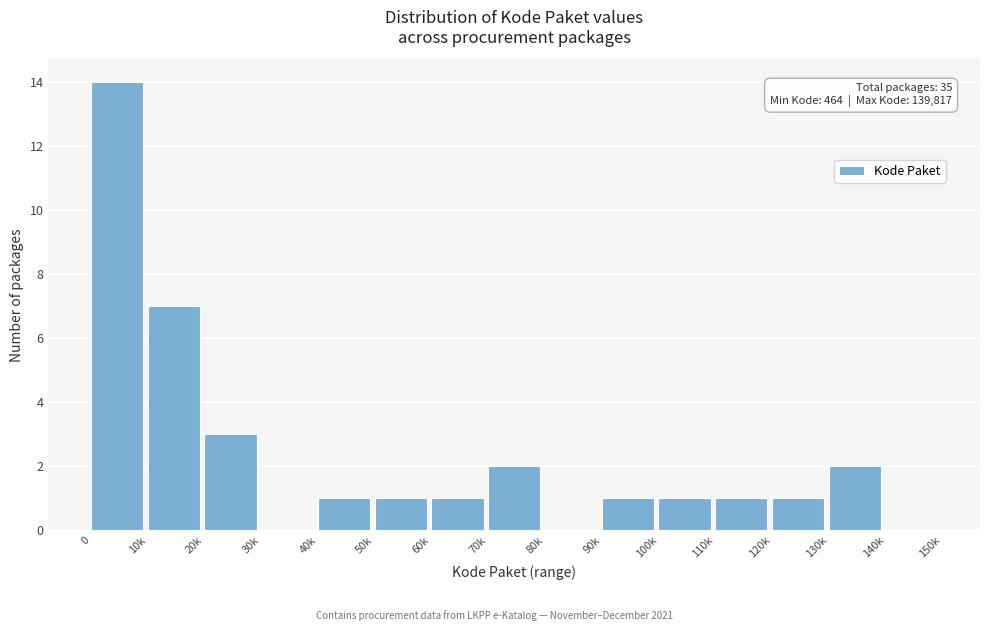

Reading left to right, transcribe all the data shown in this chart.

0=14	10k=7	20k=3	30k=0	40k=1	50k=1	60k=1	70k=2	80k=0	90k=1	100k=1	110k=1	120k=1	130k=2	140k=0